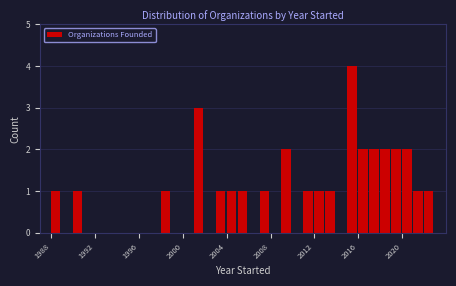

Read against the x-axis, roughly where is the centre of the tallest bar?

2015.5